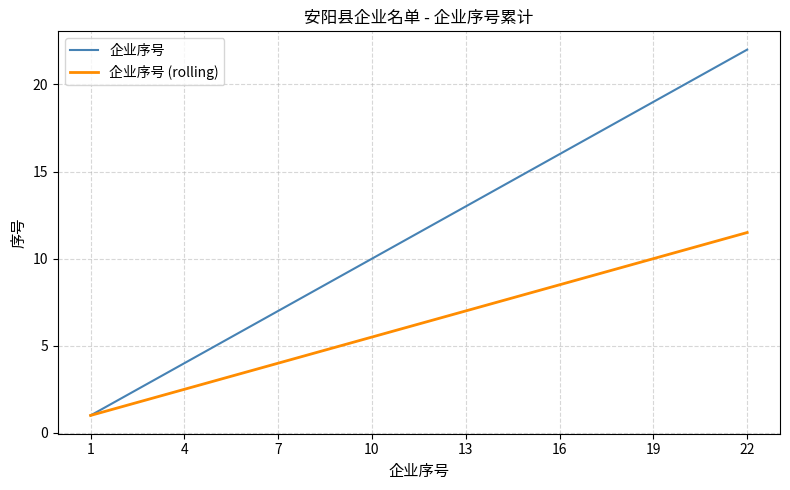

What is the minimum value shown in the chart?

1.0